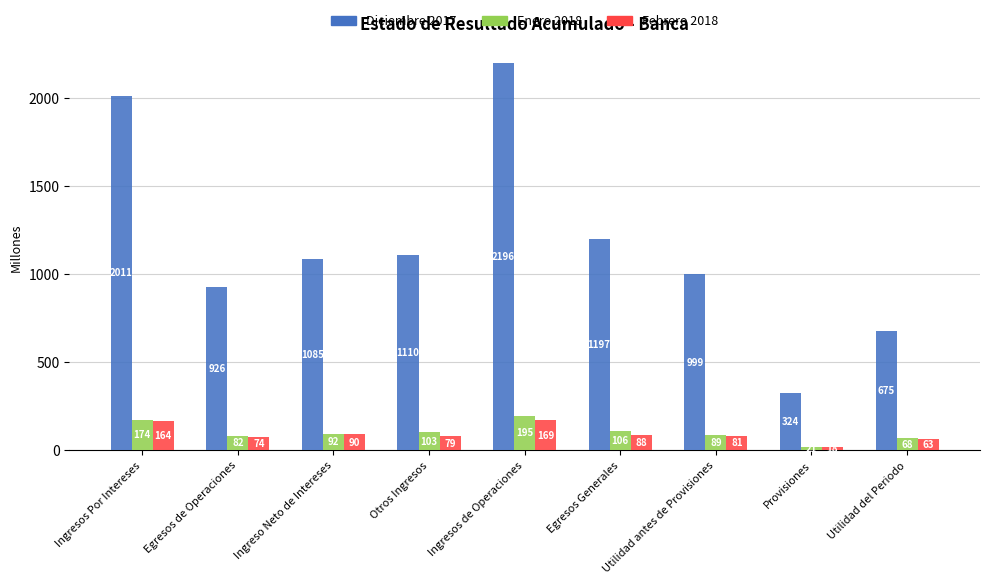

What is the minimum value for Febrero 2018?

18.1